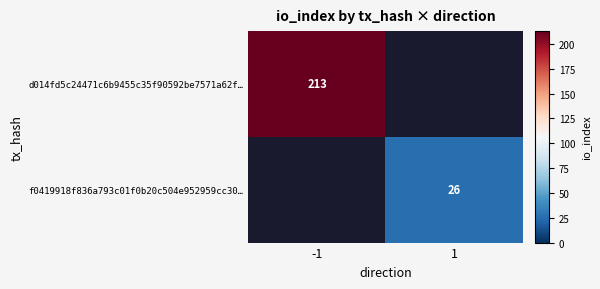

At how many categories does at least one series exceed 46?

1